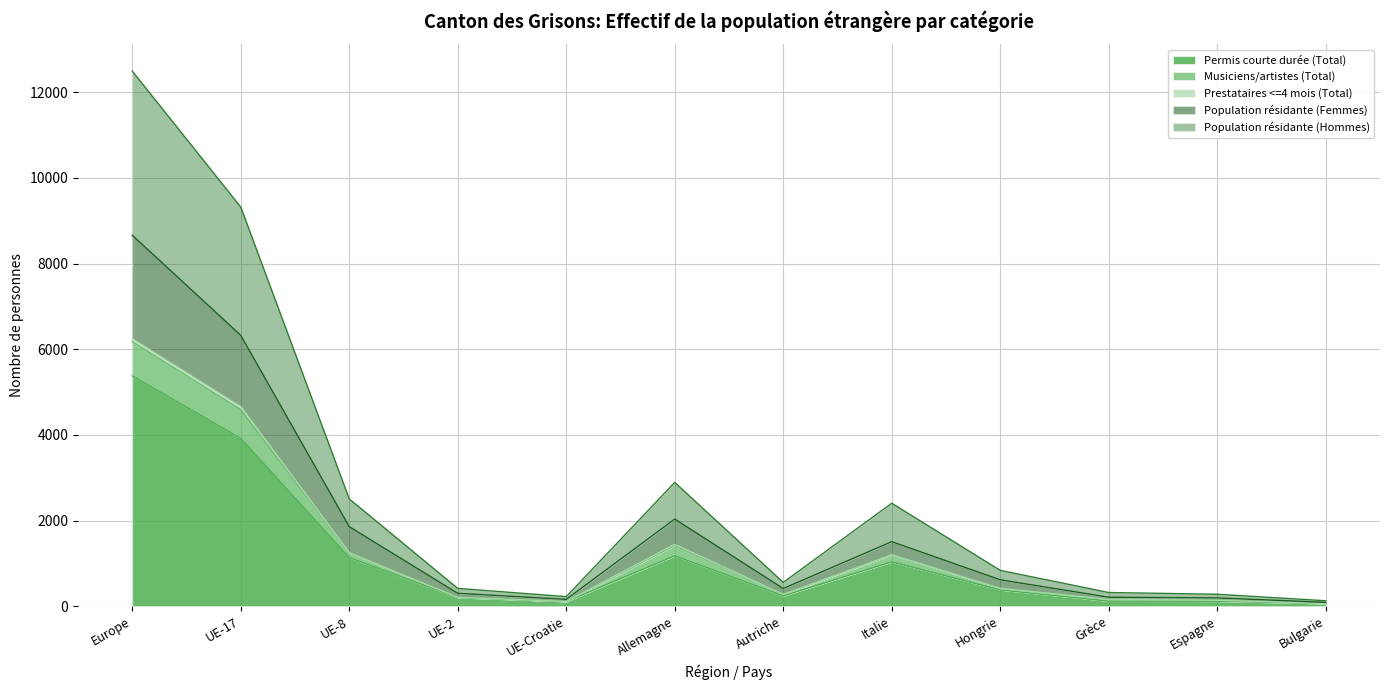

Does the chart have visible grid lines?

Yes